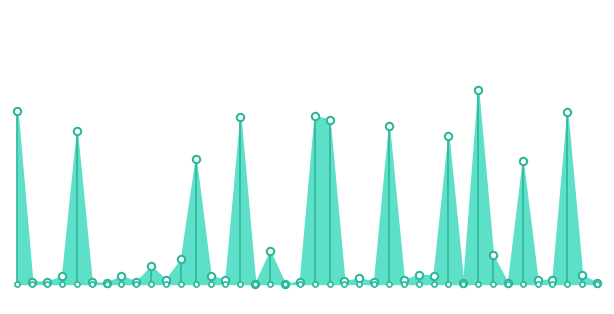

What is the ratio of the value at 00:11 to the value at 00:40?

1.0